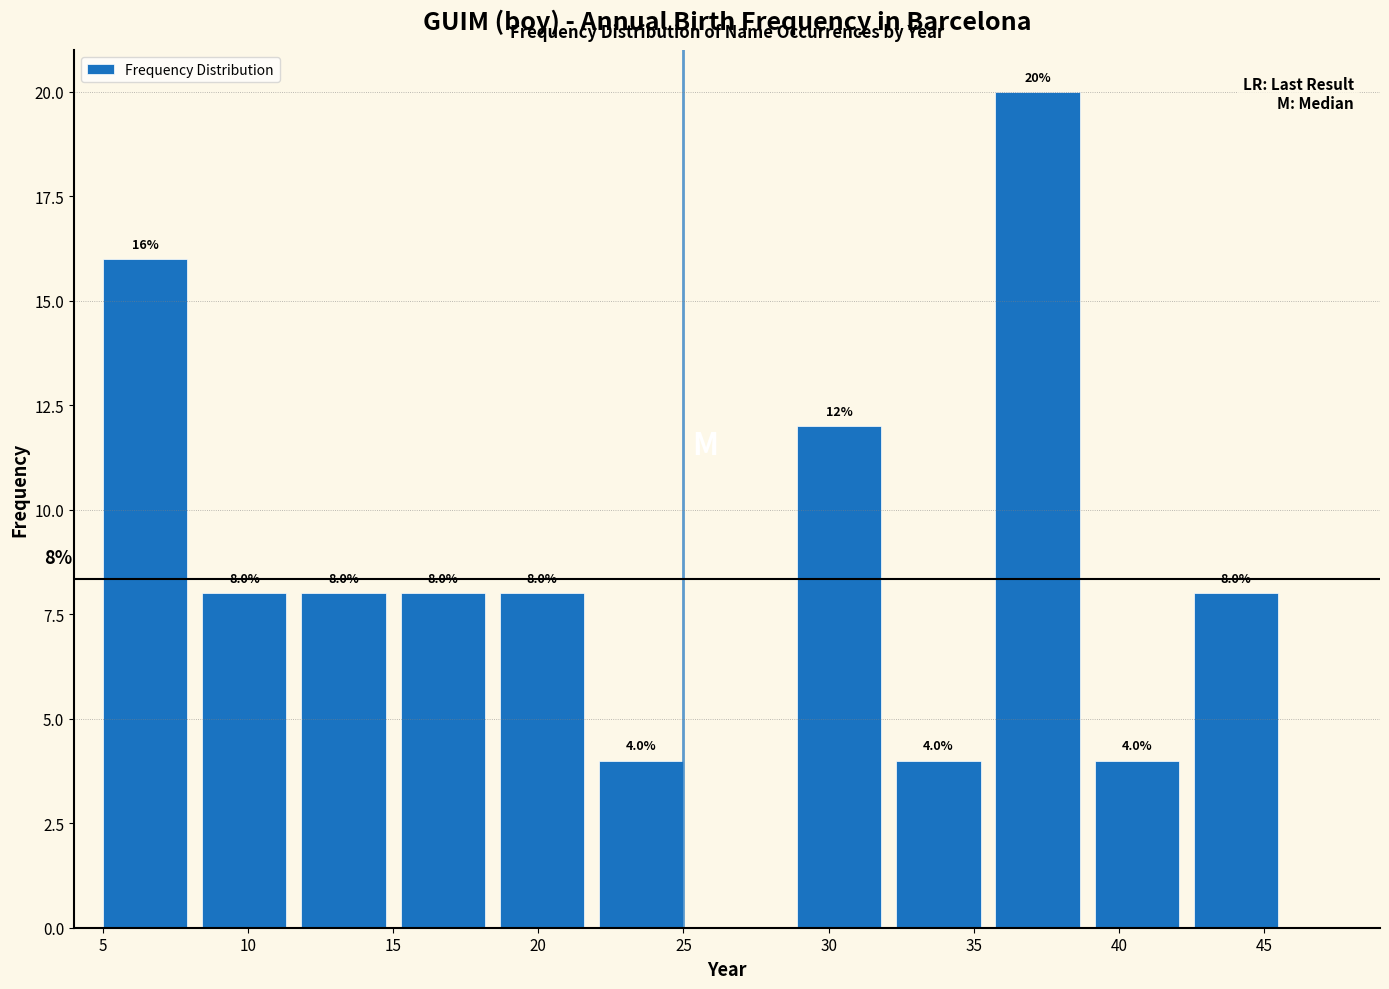

Which range on the x-axis has the tallest bar?

36.0 to 39.0